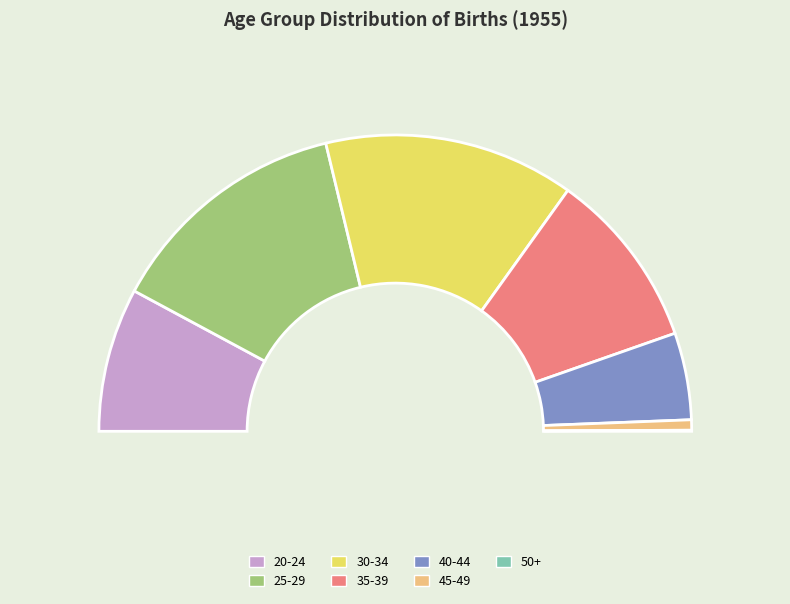

To the nearest percent, what percentage of the pie is 30-34?

27%